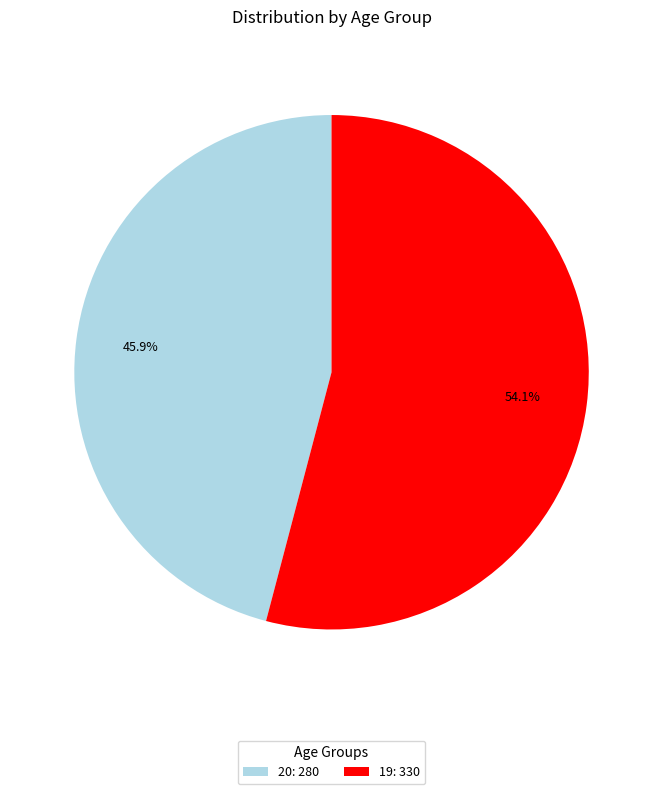

How many segments does this pie chart have?

2